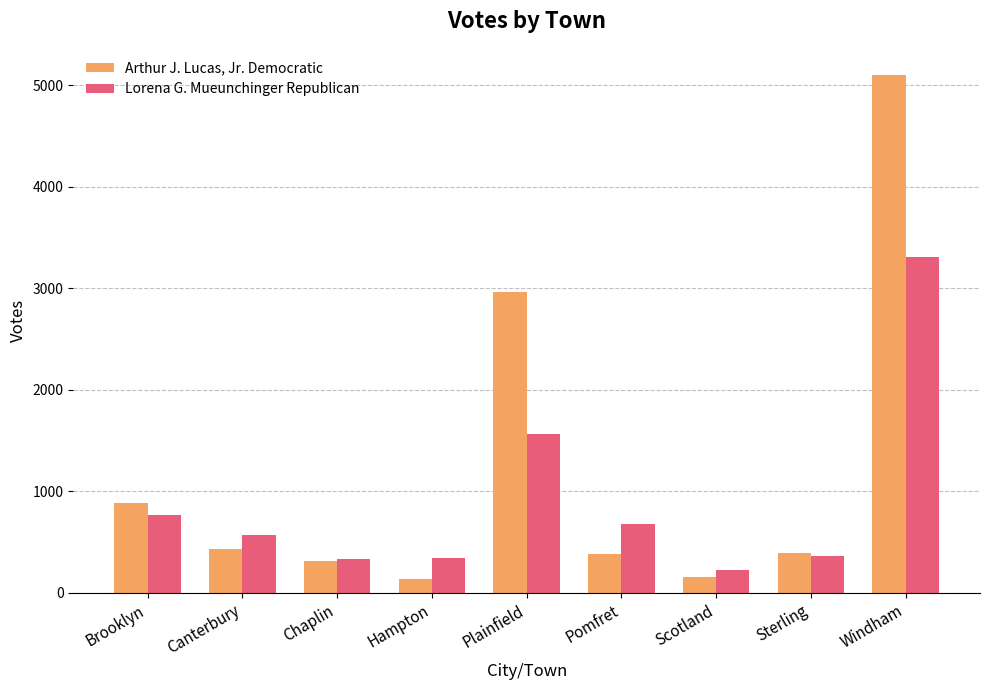

Rank the series by their maximum value, from lowest to highest.

Lorena G. Mueunchinger Republican, Arthur J. Lucas, Jr. Democratic